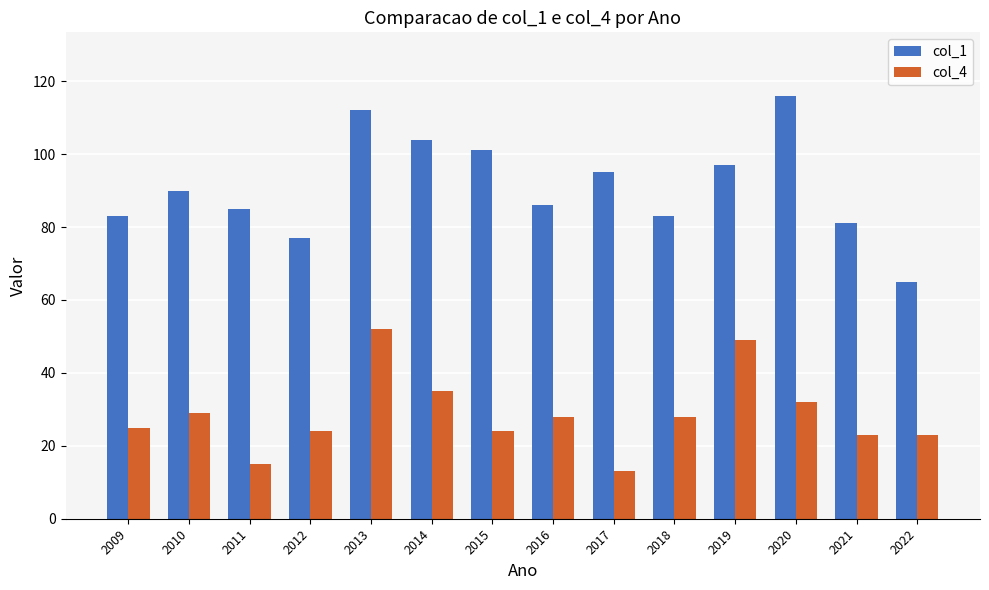

Is it true that col_4 equals 13 at 2017?

True